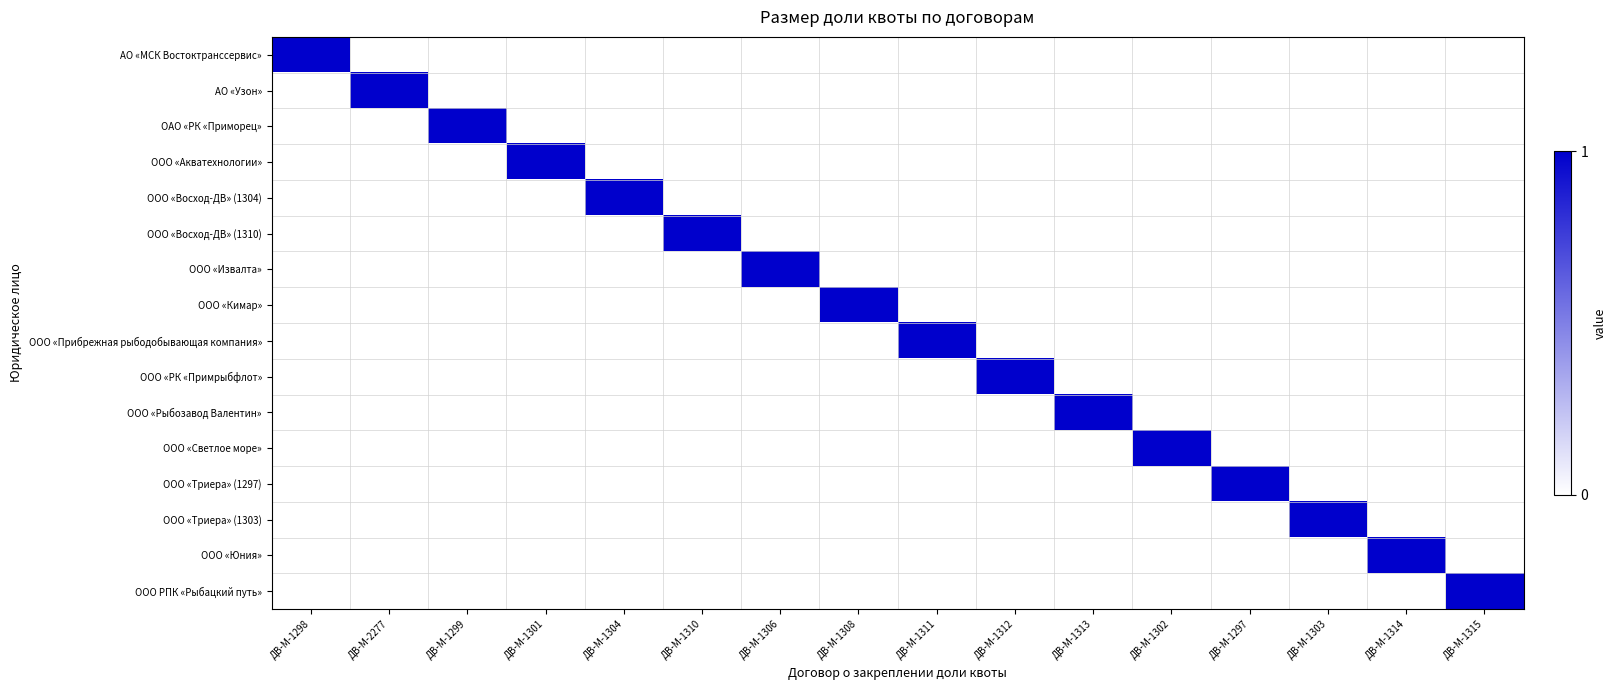

How many series are shown in this chart?

16